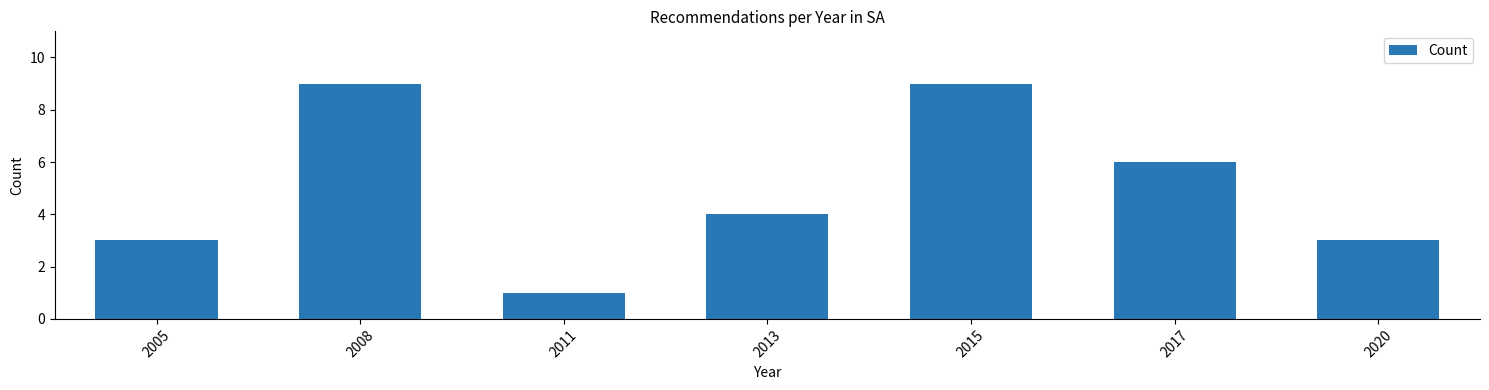

Reading left to right, what are all the values shown in this chart?

3	9	1	4	9	6	3